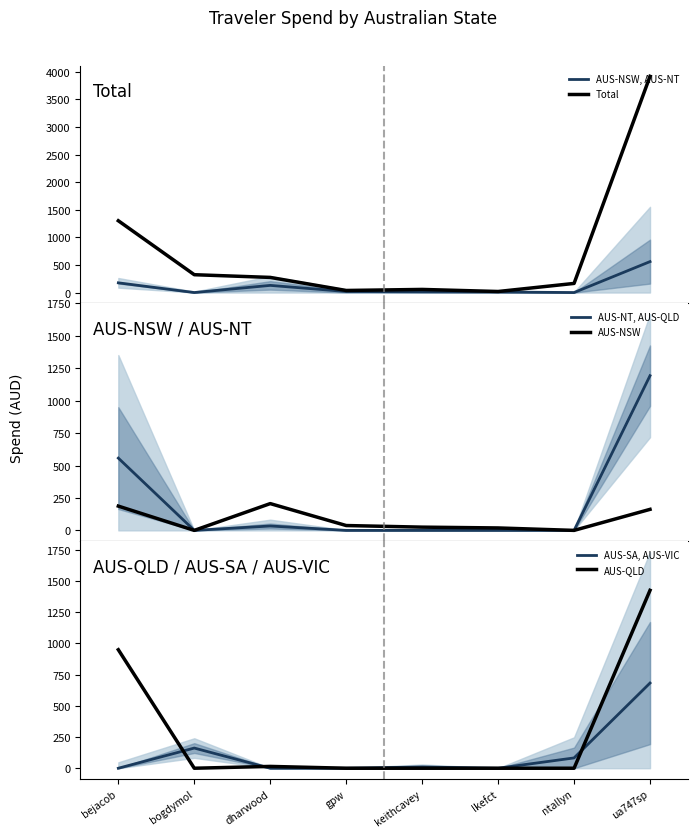

At which label does AUS-NT, AUS-QLD reach its peak?

ua747sp